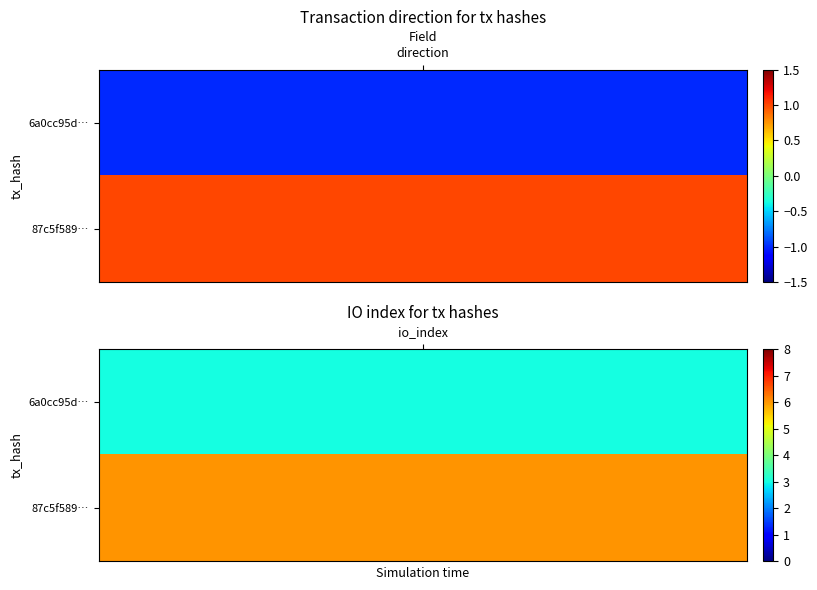

Rank the series by their maximum value, from lowest to highest.

6a0cc95d3135985ba0eaf8bfc122f8d854e37a8, 87c5f589e86fafd34a46fe615b6d4fdeb63086c